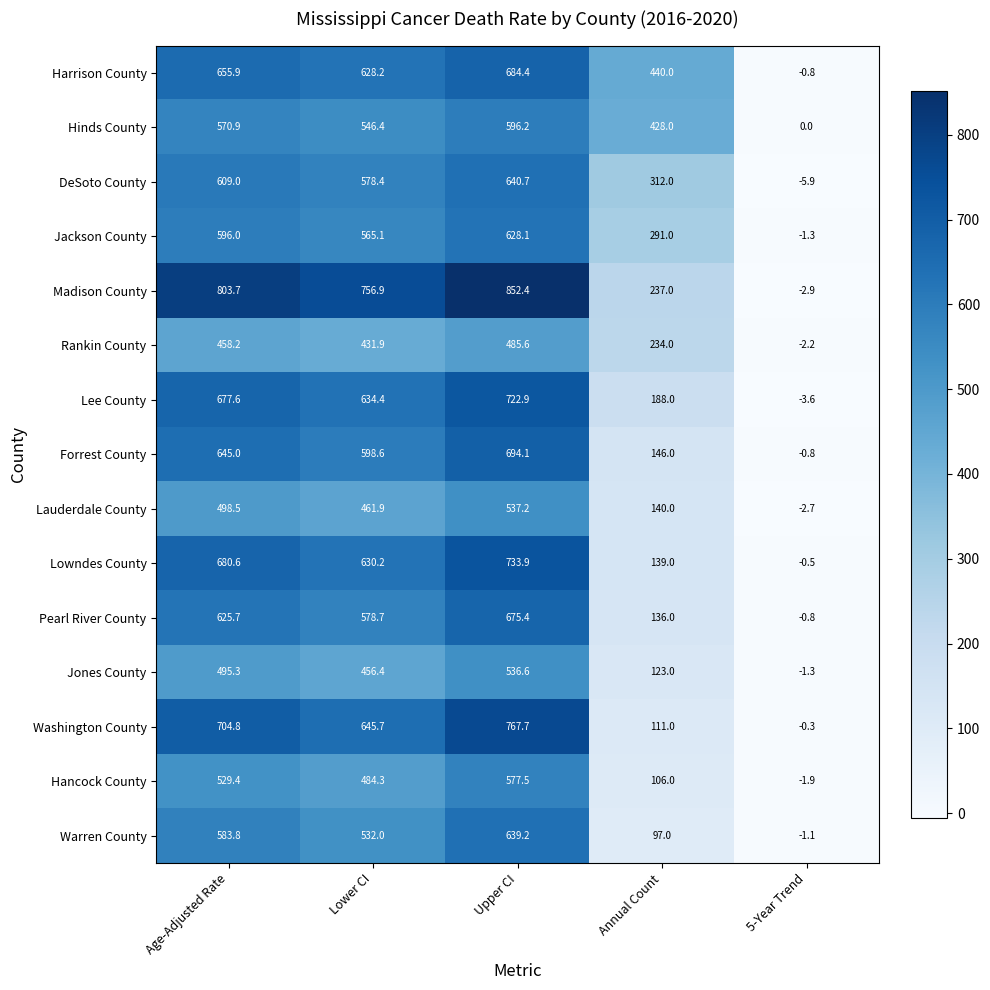

What is the difference between the Pearl River County values at Age-Adjusted Rate and Lower CI?

47.0